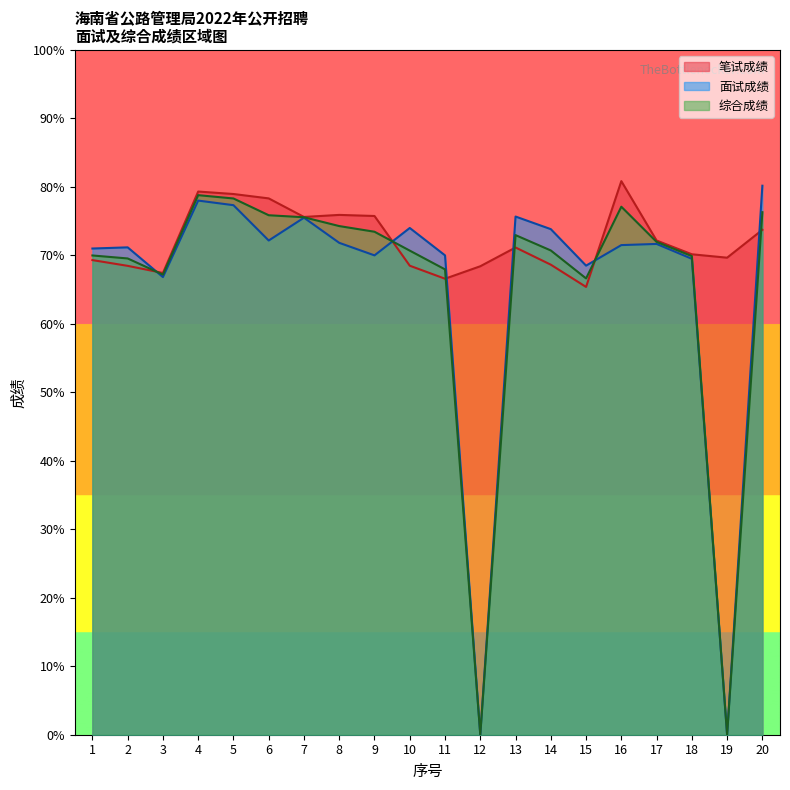

Where is 面试成绩 nearest to the value 40?

3